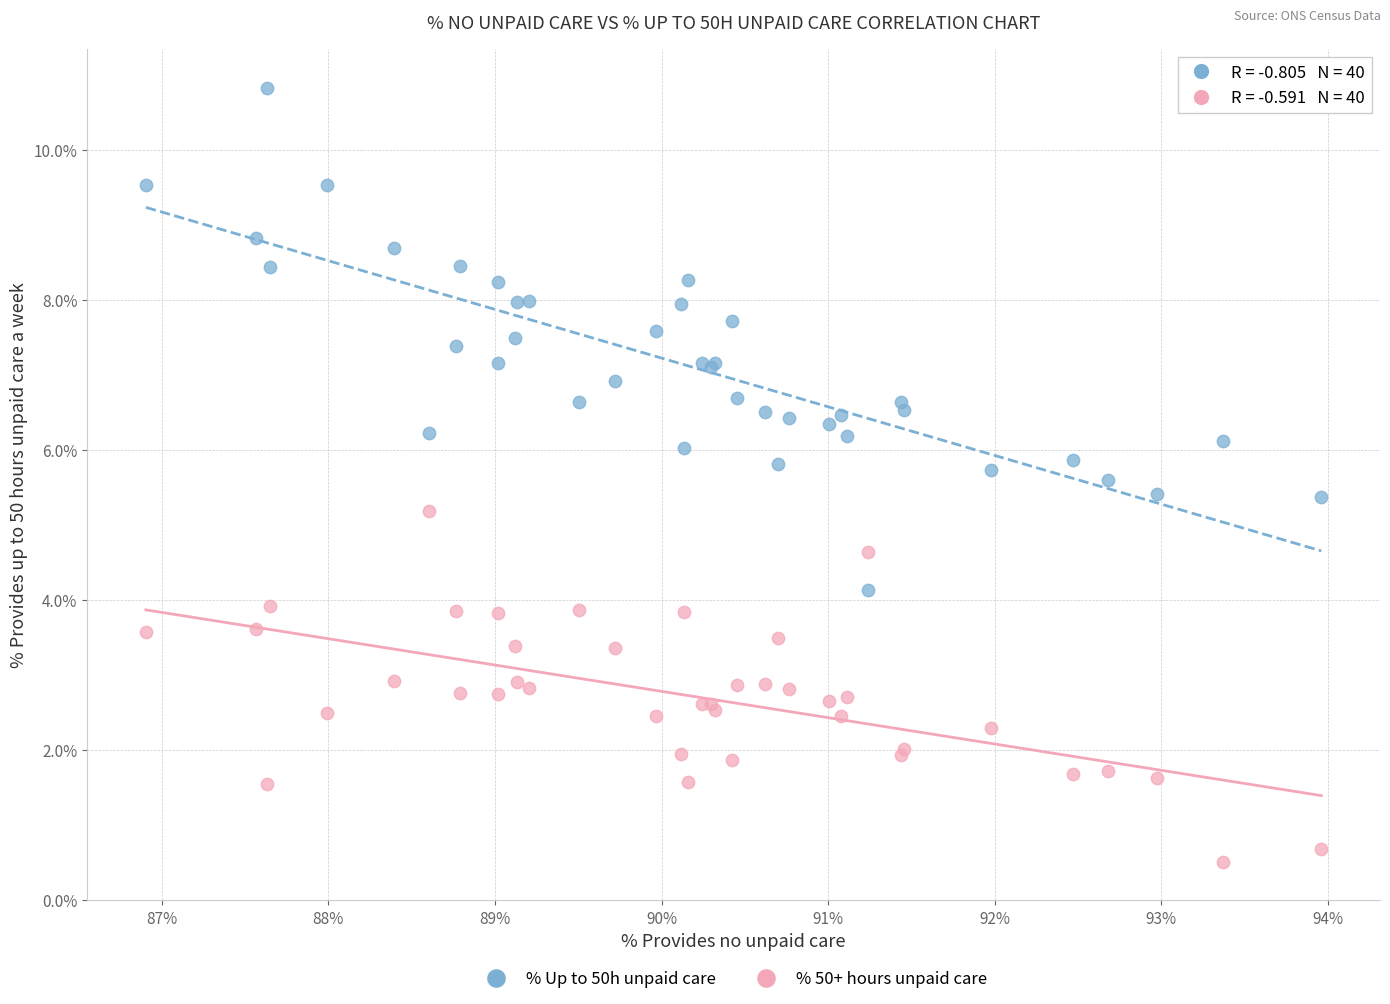

Which series reaches the maximum Y coordinate?

% Up to 50h unpaid care